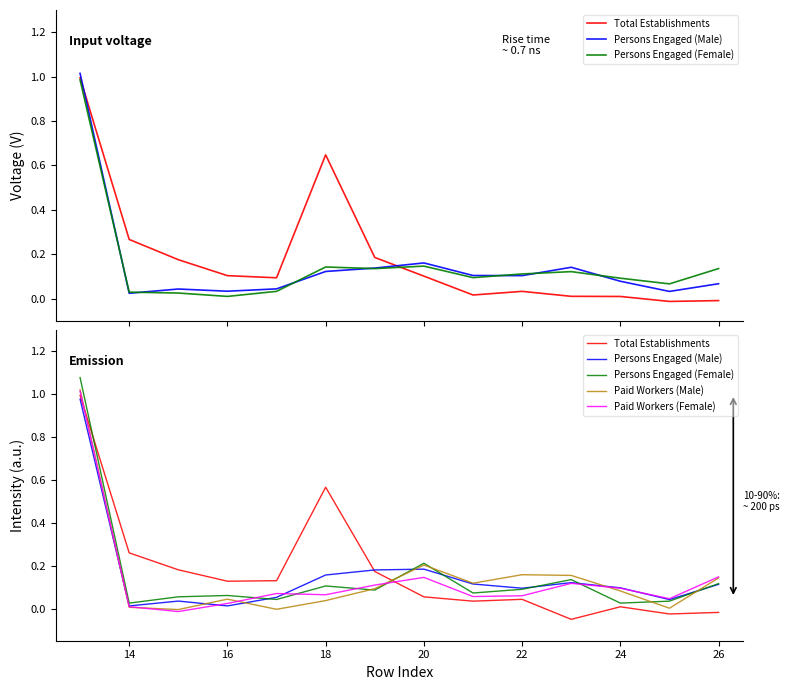

True or false: Paid Workers (Female) has a value of 0.0 at 18.

False